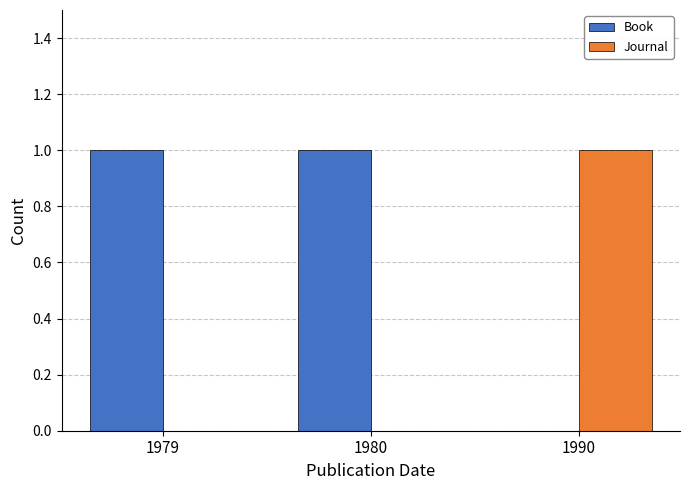

Does the chart contain stacked bars?

No